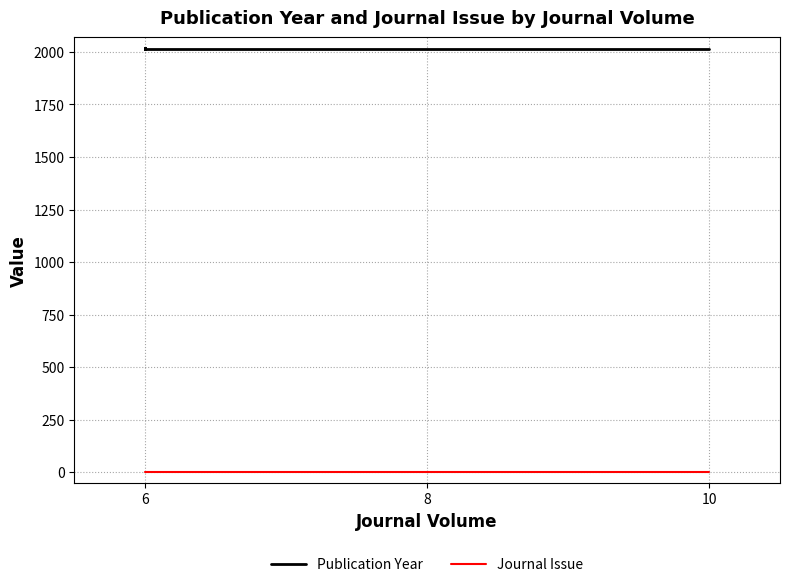

Count the number of data series in this chart.

2